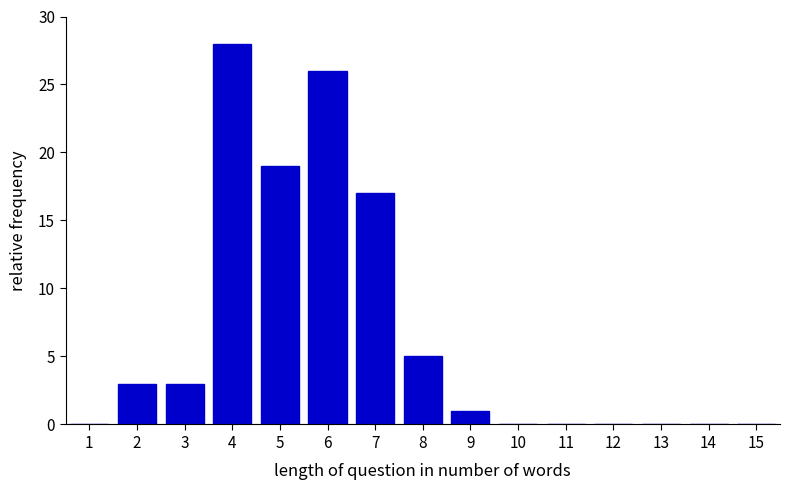

Reading left to right, transcribe all the data shown in this chart.

1=0	2=3	3=3	4=28	5=19	6=26	7=17	8=5	9=1	10=0	11=0	12=0	13=0	14=0	15=0